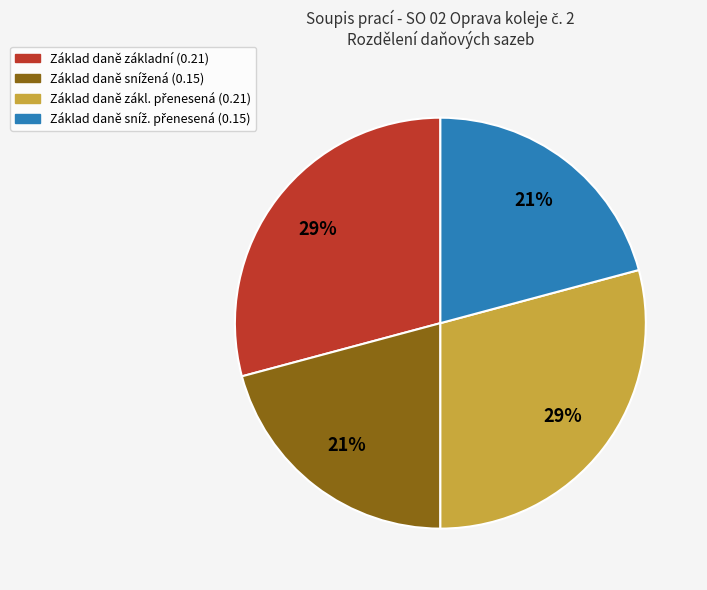

What percentage is the Základ daně základní (0.21) slice, to the nearest percent?

29%